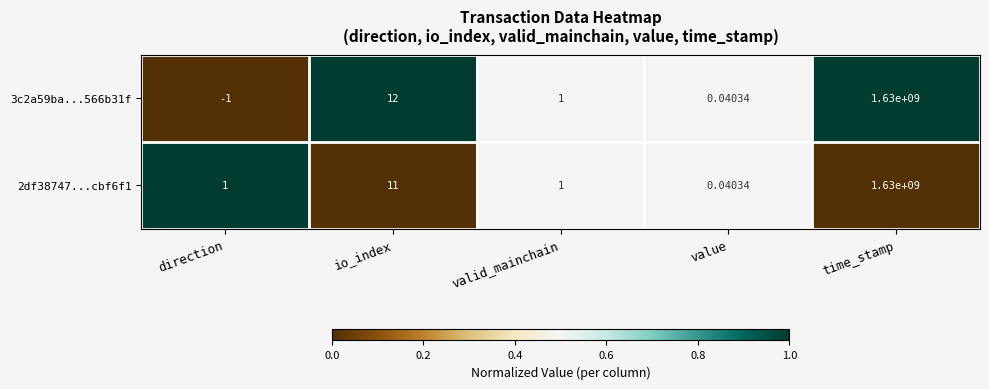

List the series in order of their overall mean, highest first.

2df38747...cbf6f1, 3c2a59ba...566b31f